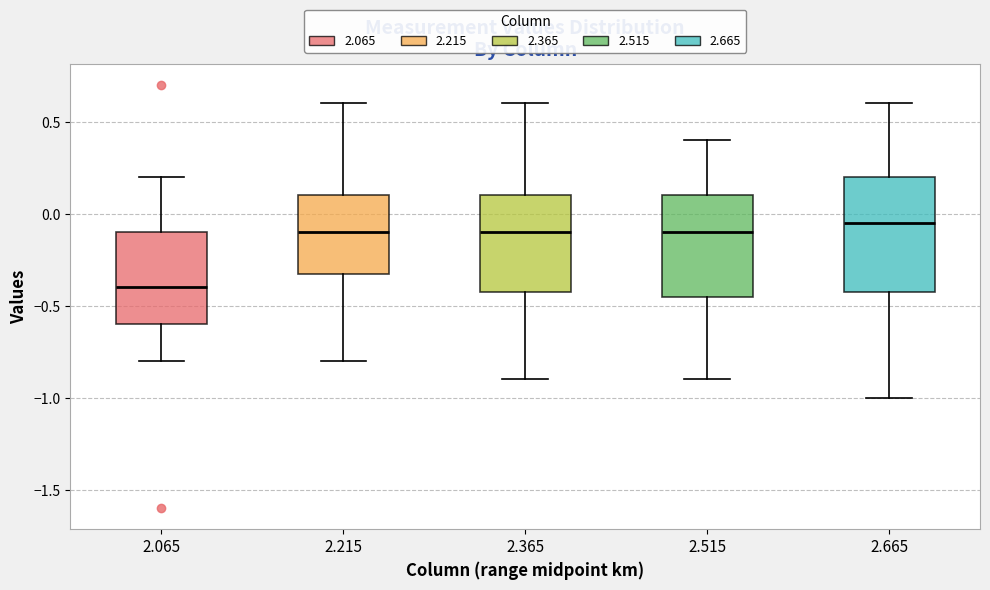

Which box's median line is the lowest?

2.065